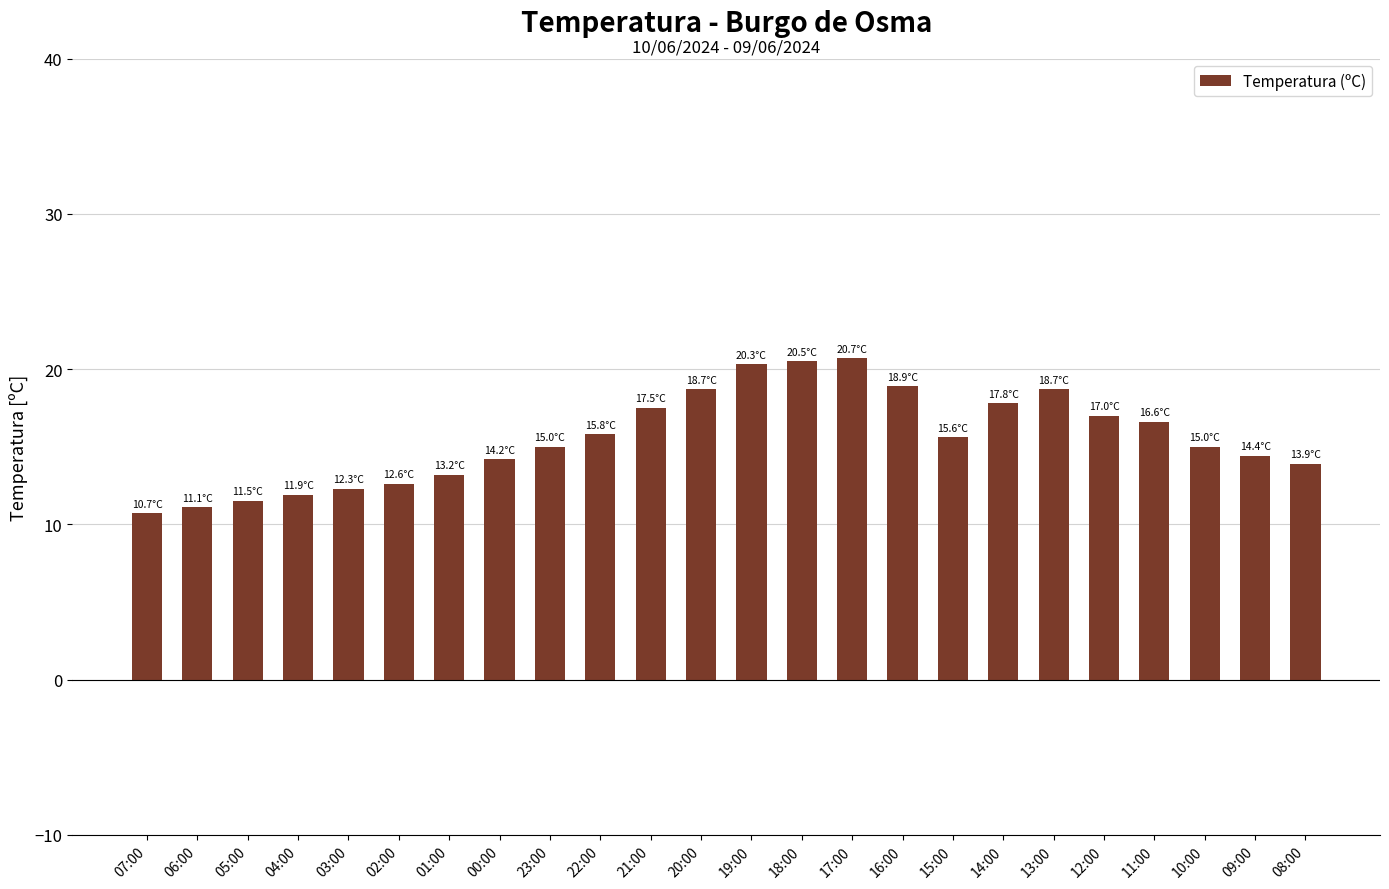

Between 11:00 and 13:00, which is larger?

13:00